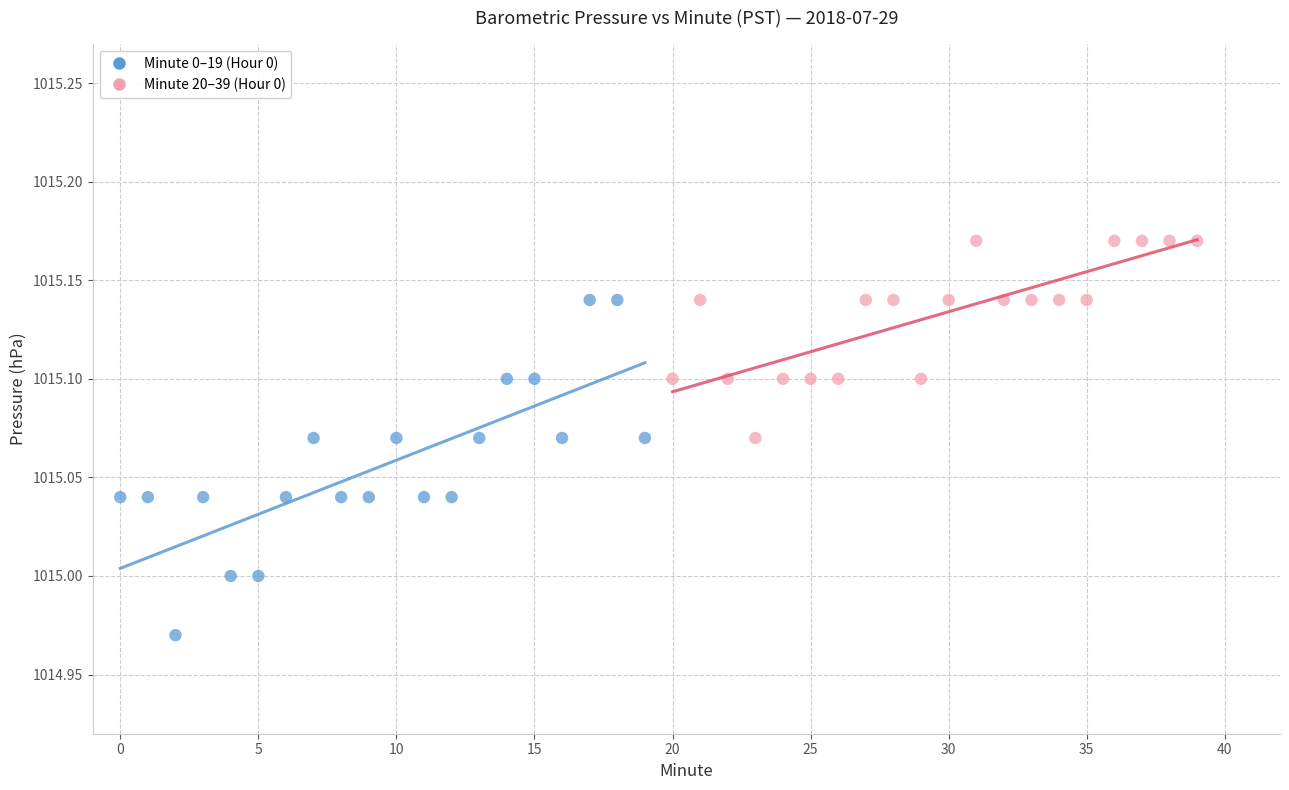

Which series contains the lowest Y value?

Minute 0–19 (Hour 0)